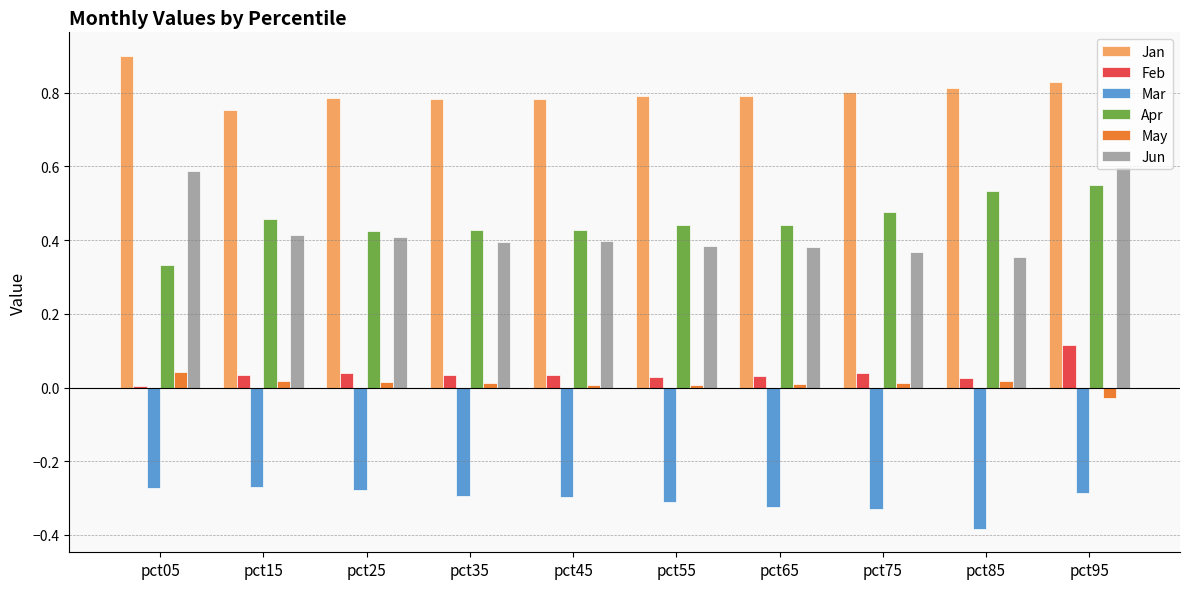

At which category is the sum across all series the highest?

pct95